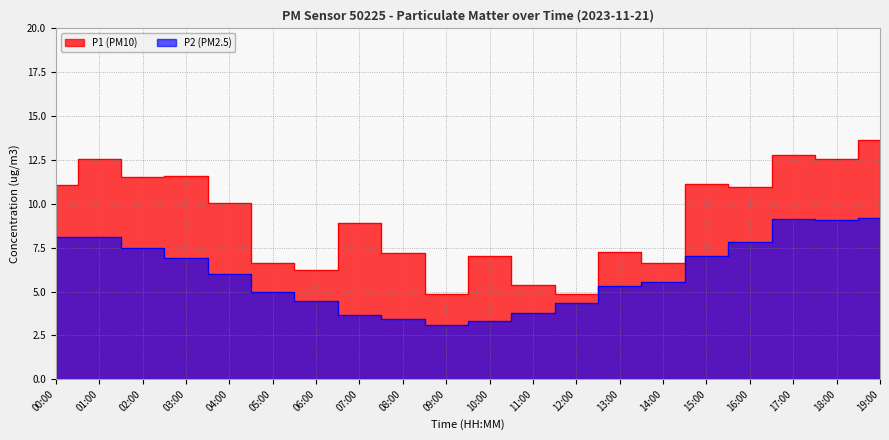

In P2, how many points are higher than both neighbors (excluding endpoints)?

1